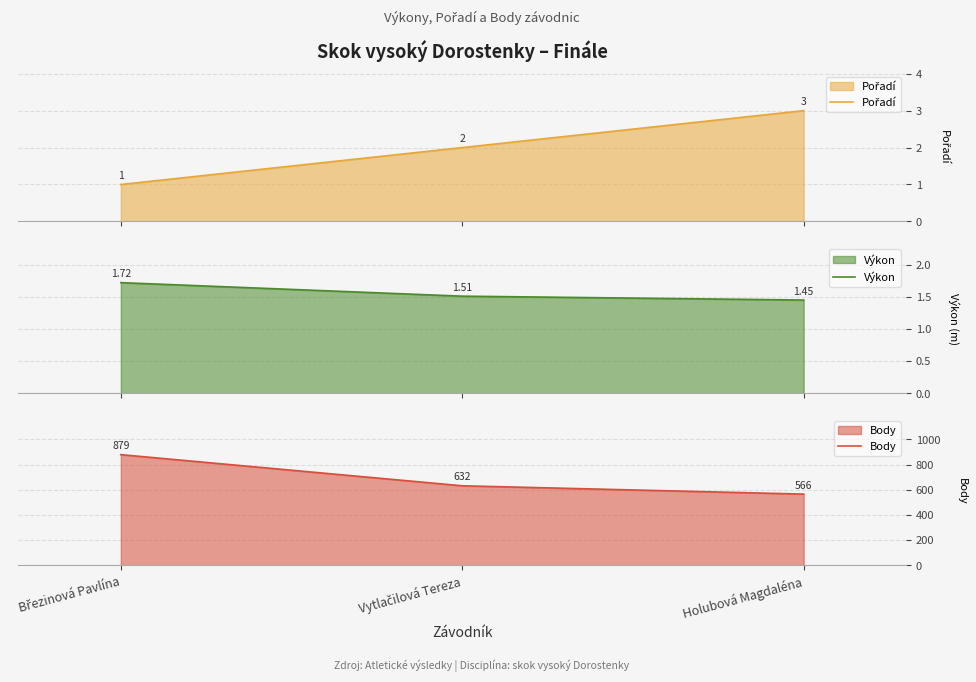

What position from the left is Holubová Magdaléna?

3